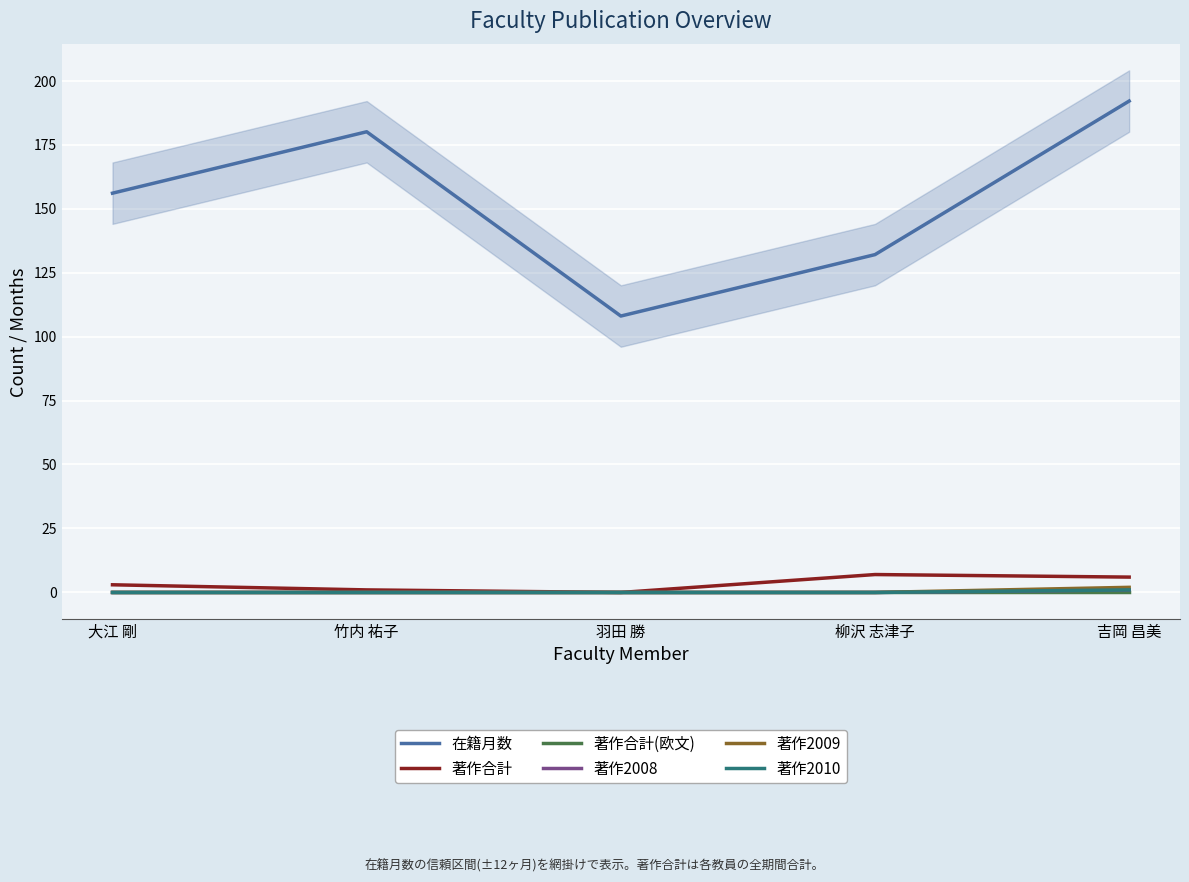

The value of 著作2009 at 大江 剛 is -1. True or false?

False